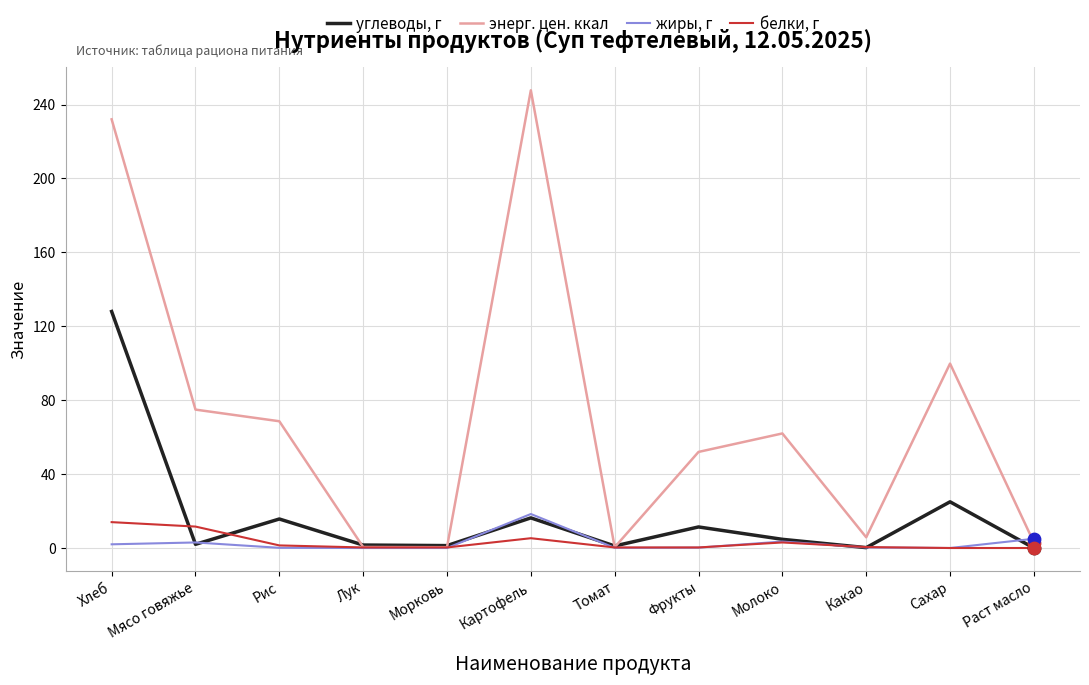

Which series has the largest total across all categories?

энерг. цен. ккал